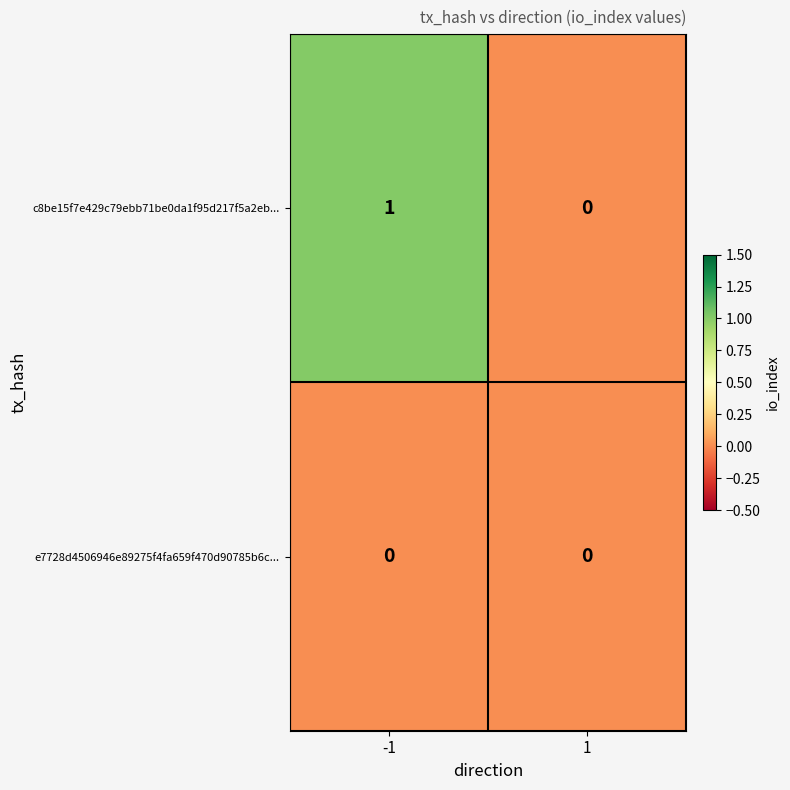

Which series has the largest range (max minus min)?

c8be15f7e429c79ebb71be0da1f95d217f5a2eb...